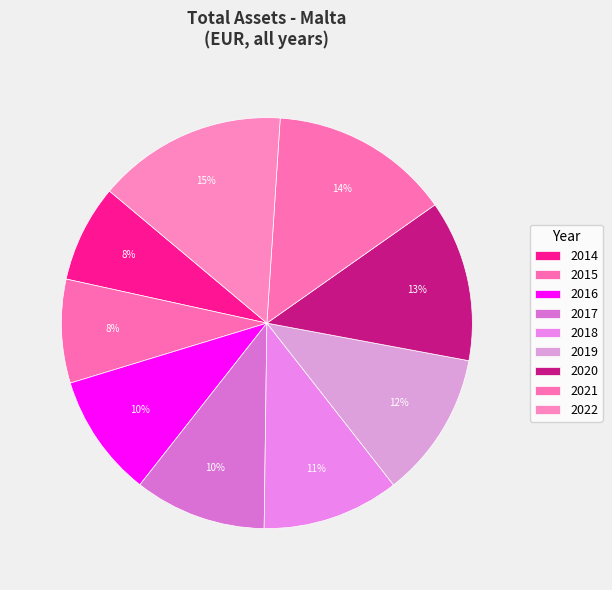

Combined, what portion of the pie is 2020 and 2019?

24.2%